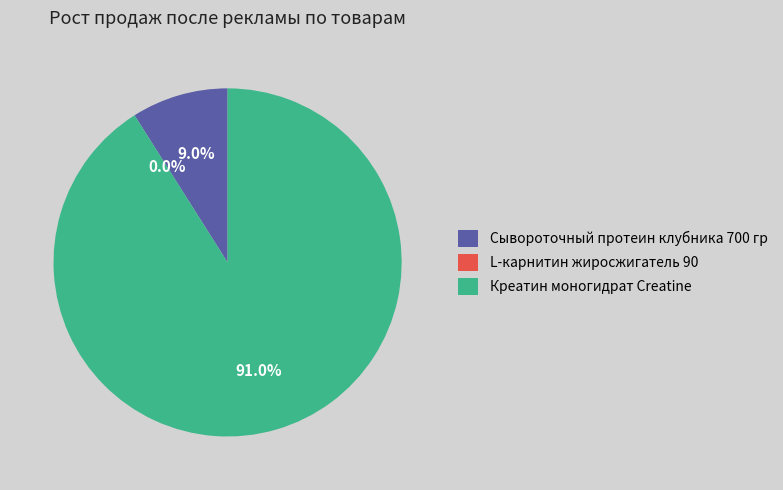

How many slices are in this pie chart?

3